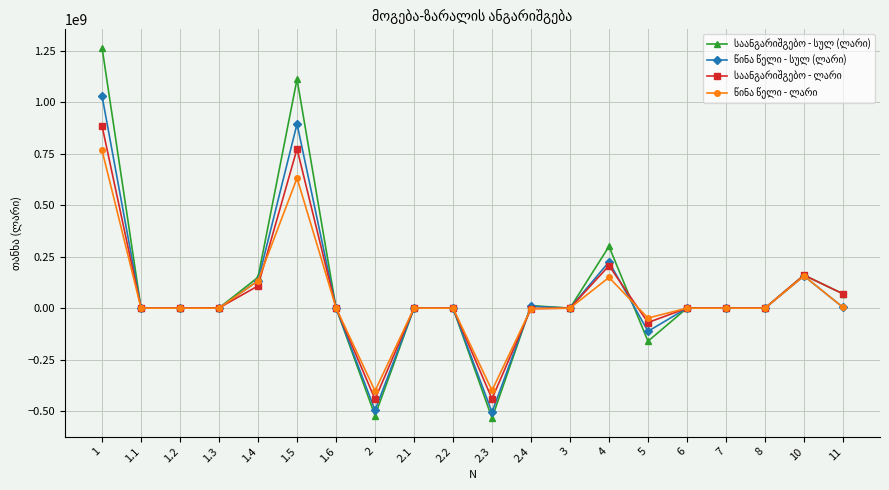

What is the spread (max minus min) of values at 2?

119646280.2